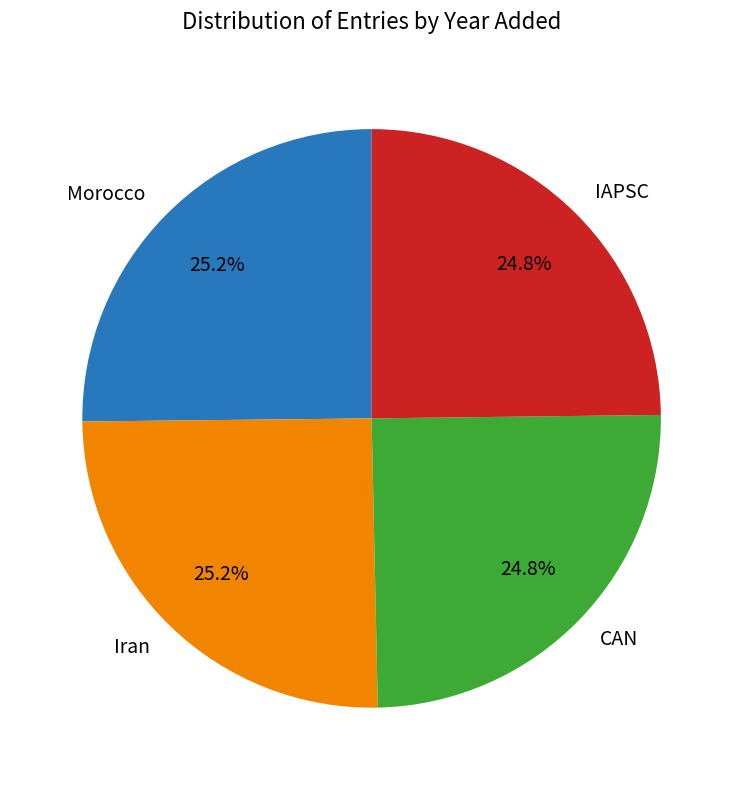

True or false: CAN accounts for 25% of the total.

True